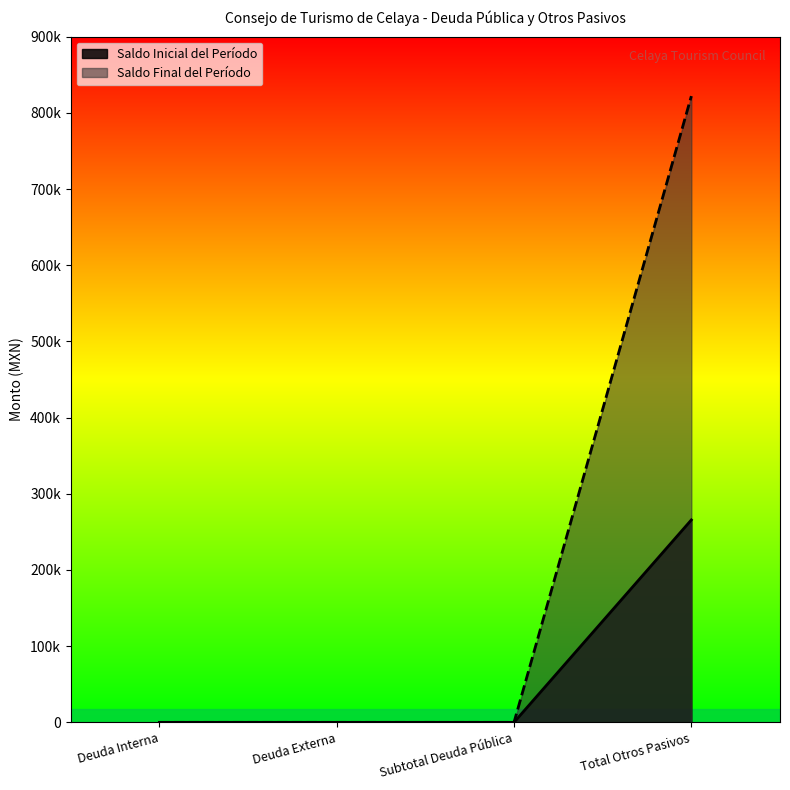

True or false: Saldo Inicial del Período and Saldo Final del Período intersect in this chart.

False